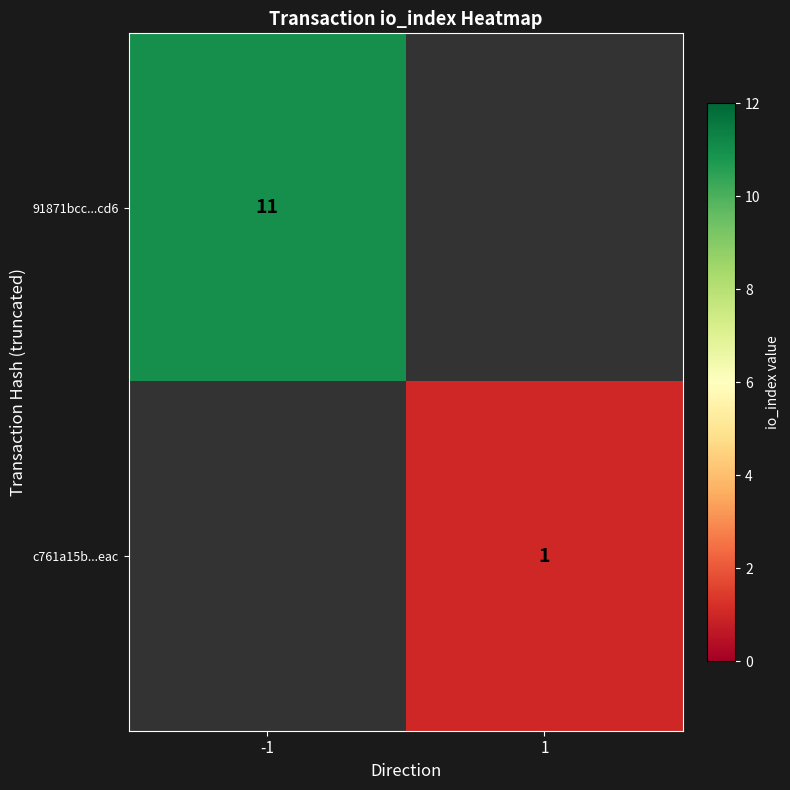

Is it true that c761a15b...eac equals 1 at 1?

True